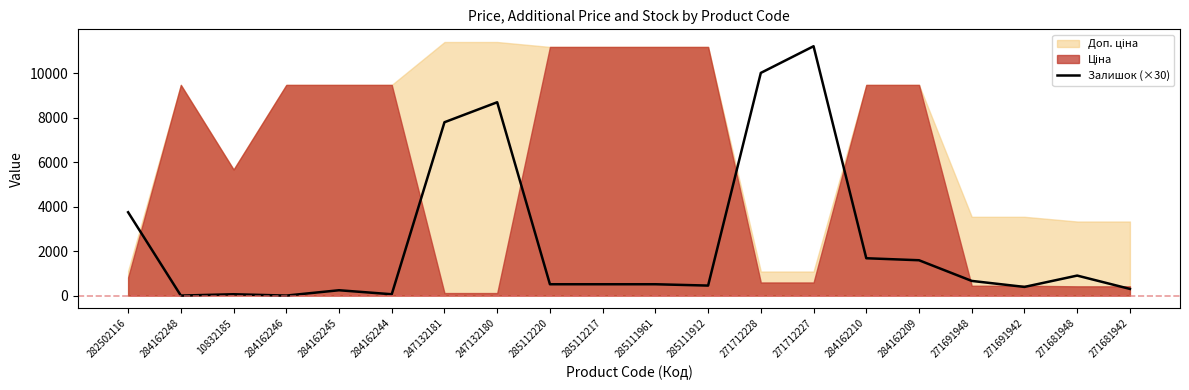

The value of Залишок (×30) at 285112220 is 510. True or false?

True